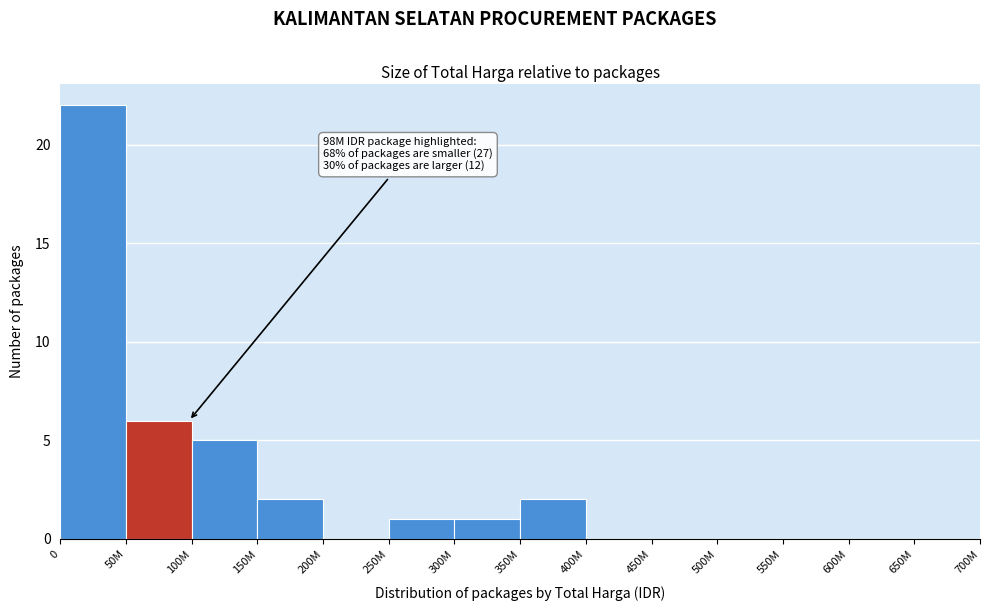

Reading left to right, transcribe all the data shown in this chart.

0=22	50M=6	100M=5	150M=2	200M=0	250M=1	300M=1	350M=2	400M=0	450M=0	500M=0	550M=0	600M=0	650M=0